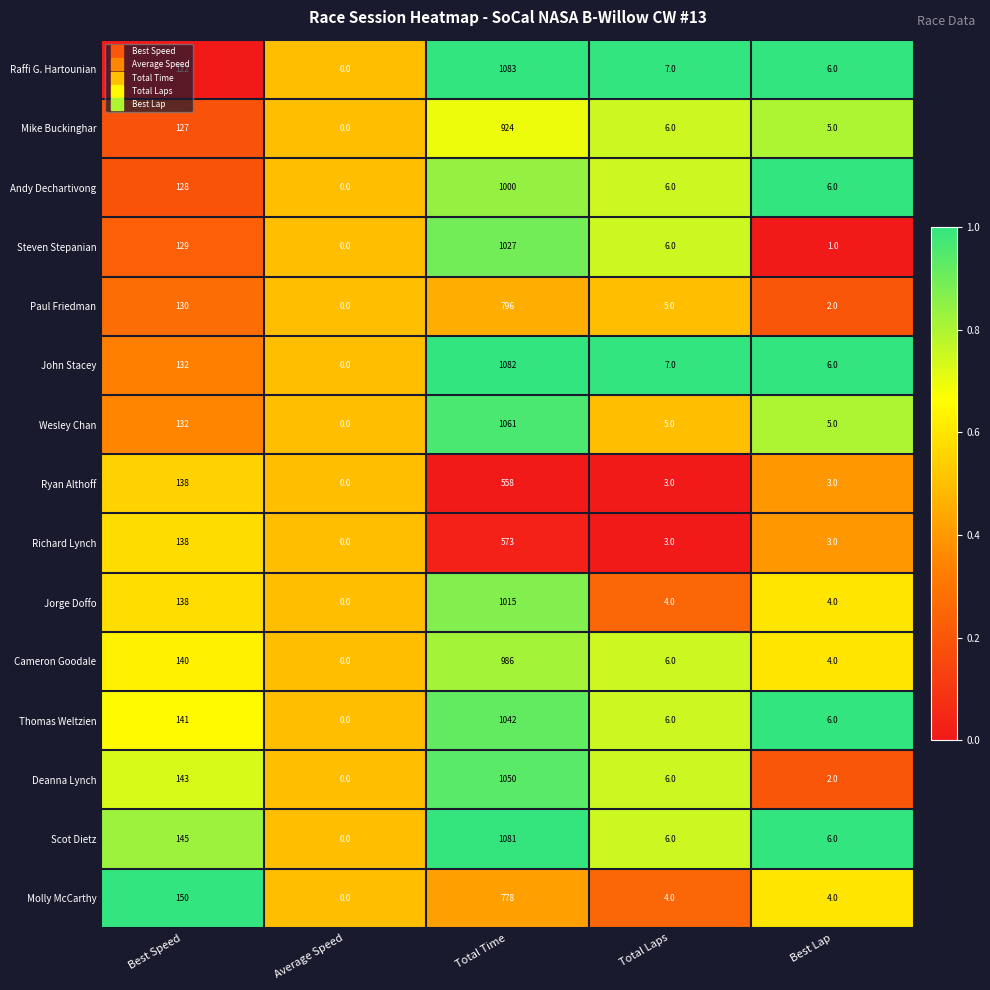

What is the average value of the Thomas Weltzien series?

239